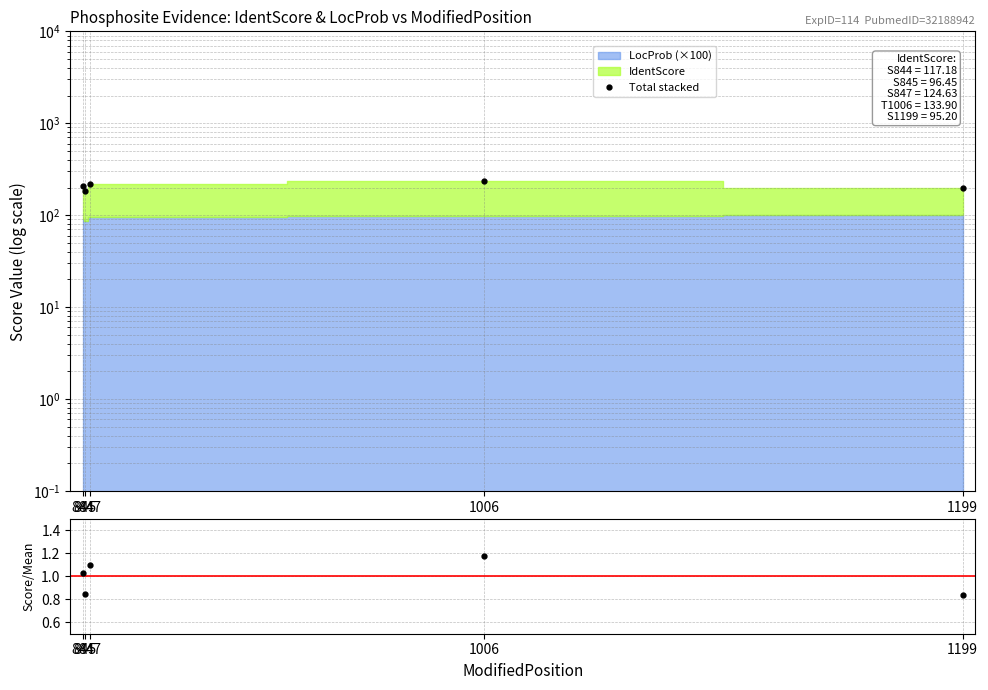

The Total stacked series shows 195.1 at 1199. True or false?

True